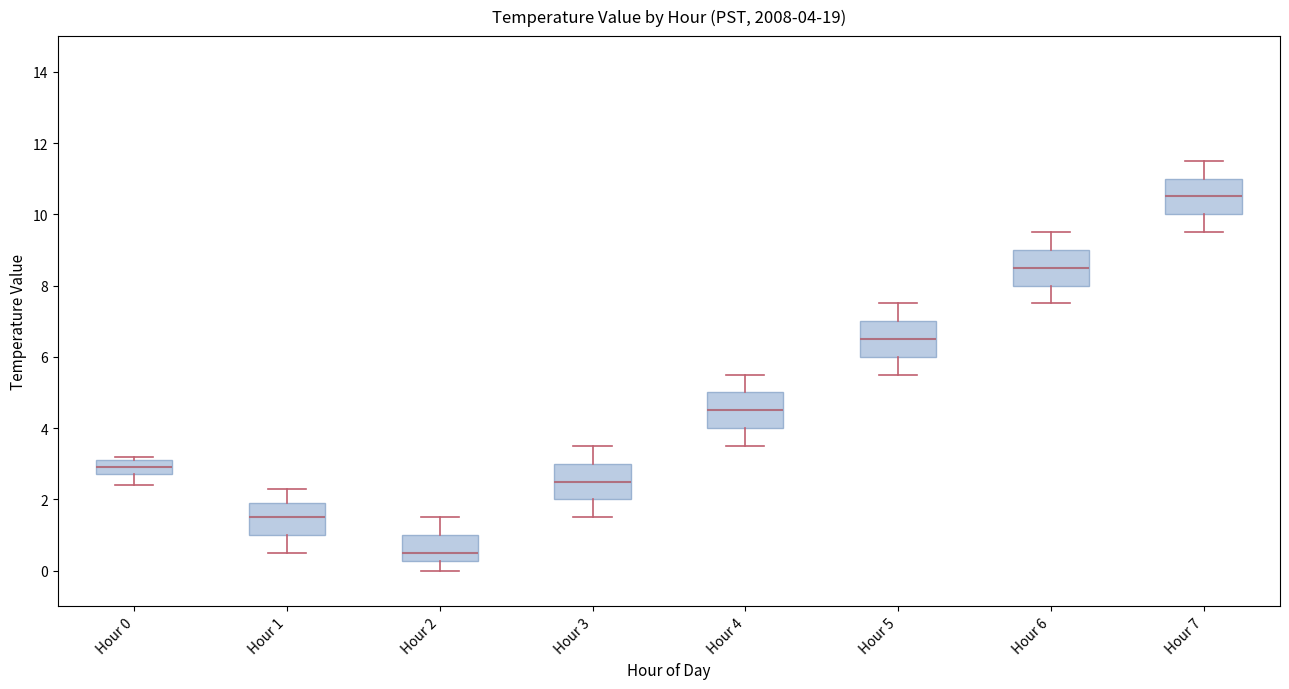

Which box's median line is the lowest?

Hour 2